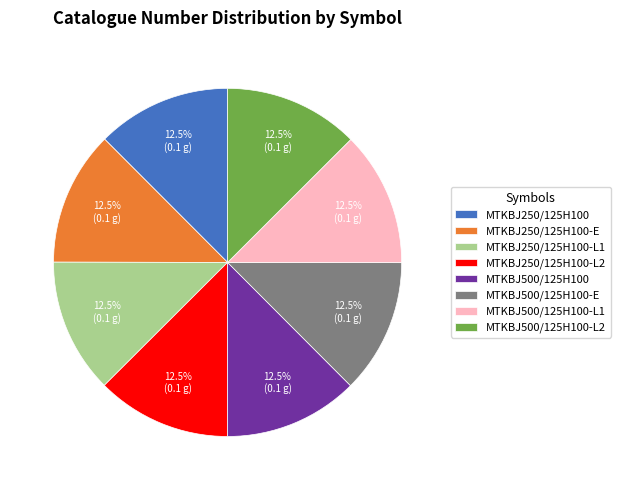

Does MTKBJ250/125H100-L1 represent more than half of the total?

No